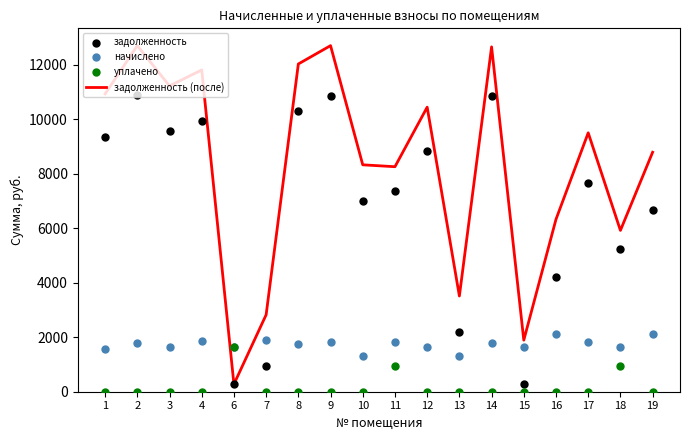

Which series has the largest total across all categories?

задолженность (после)